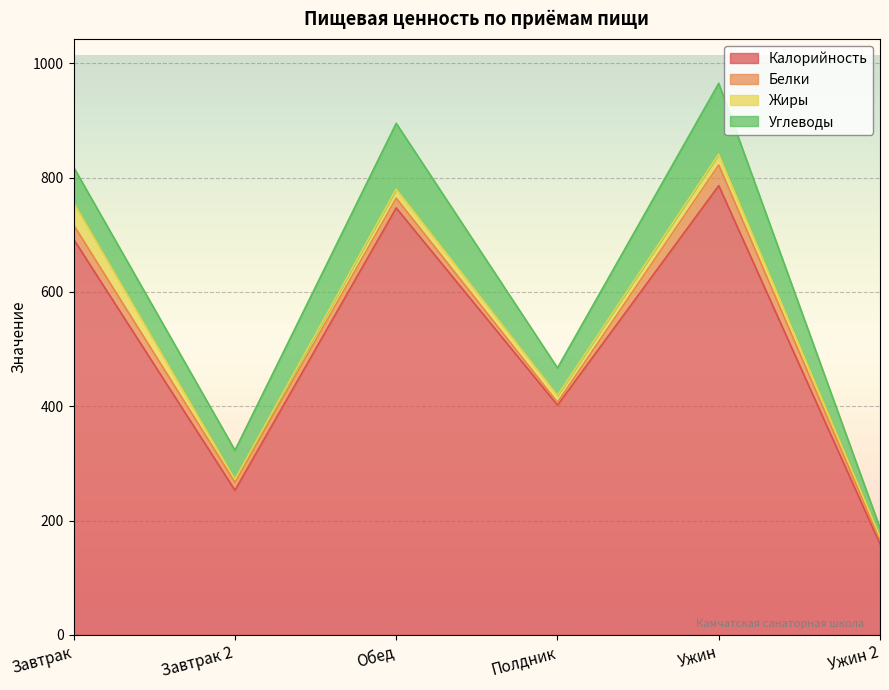

Rank the series at Ужин from highest to lowest value.

Калорийность, Углеводы, Белки, Жиры